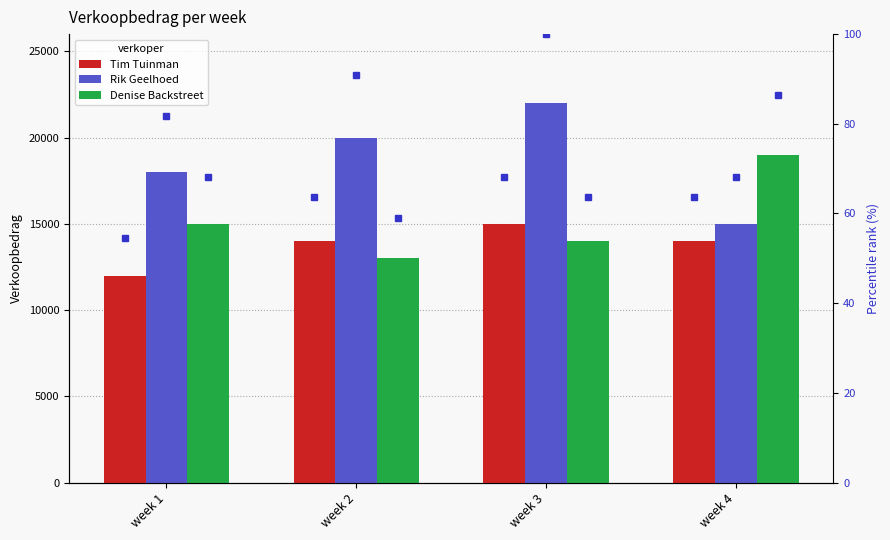

What is the value of the Rik Geelhoed bar at the 2nd from the left?

20000.0